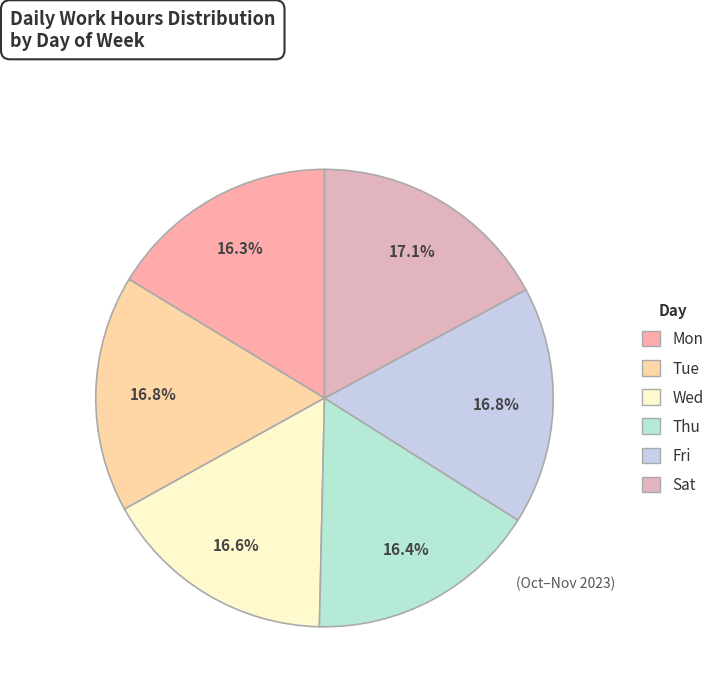

Which category has the smallest portion of the pie?

Mon